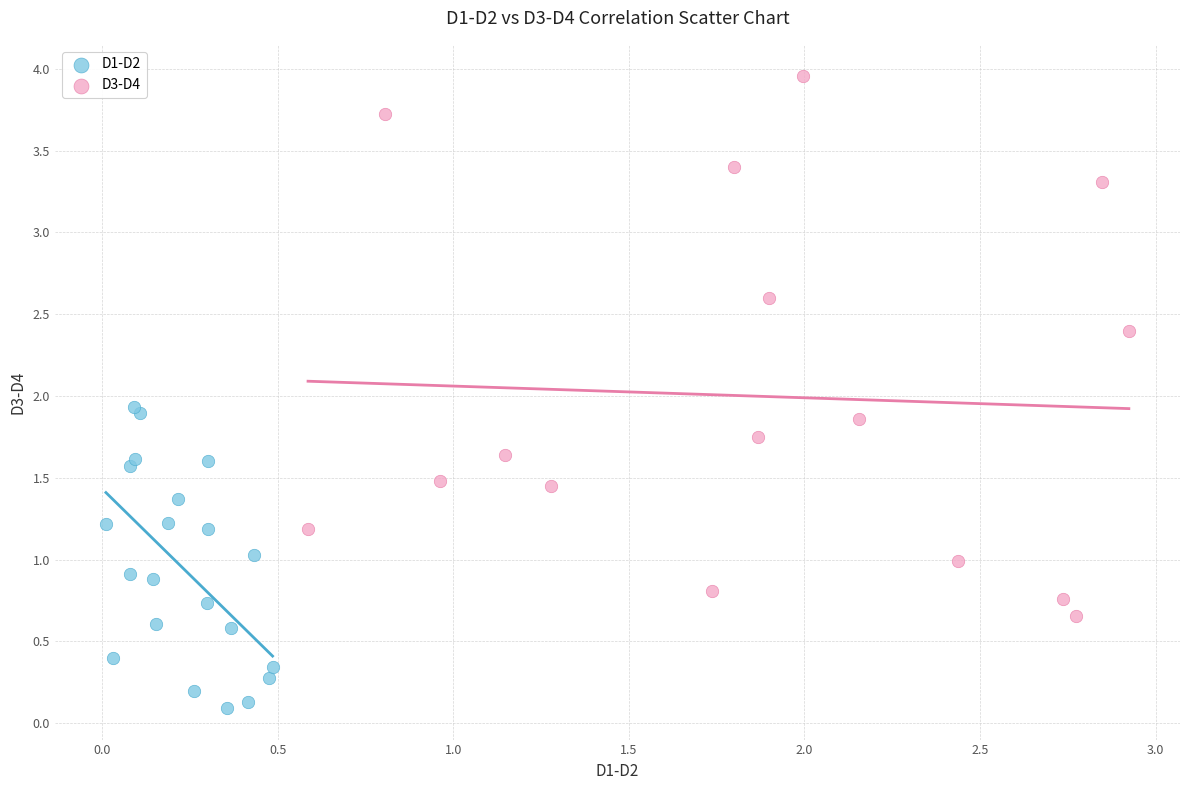

Which series reaches the minimum Y coordinate?

D1-D2